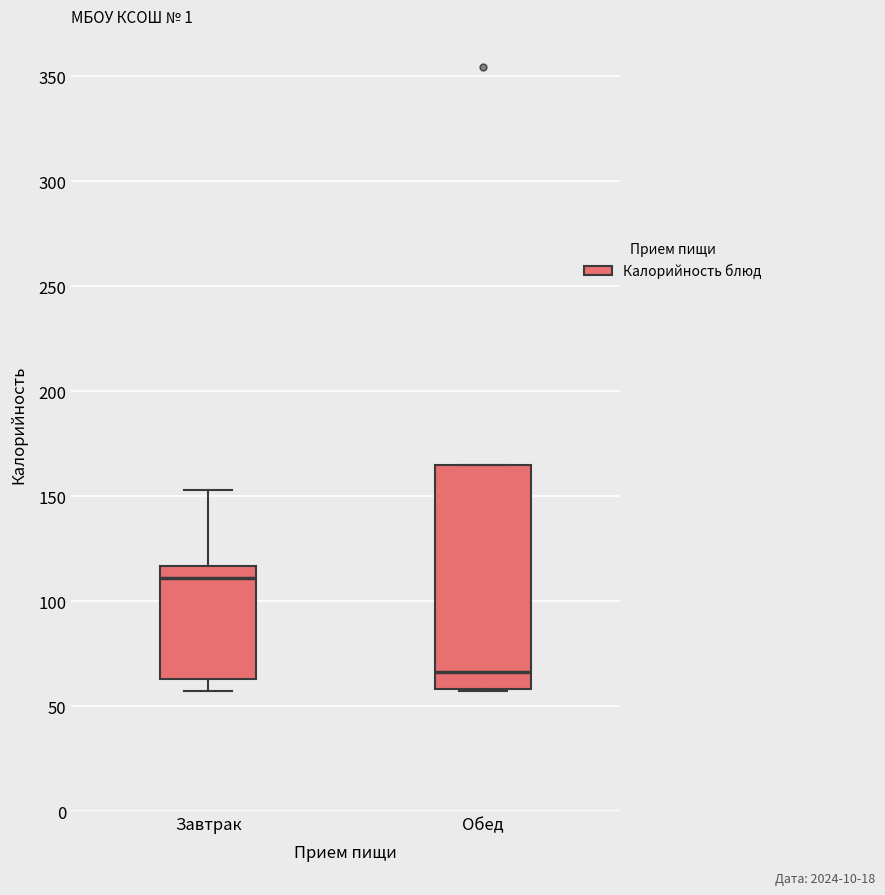

Reading left to right, transcribe this box plot: for each box, give where its median line is, the range the box spans, and where its two whiskers end, as read against the y-axis. The values are not printed on the chart, so give them approximately, as read against the axis.

Завтрак: median 110, box 65 to 115, whiskers 55 to 155
Обед: median 65, box 60 to 165, whiskers 55 to 165